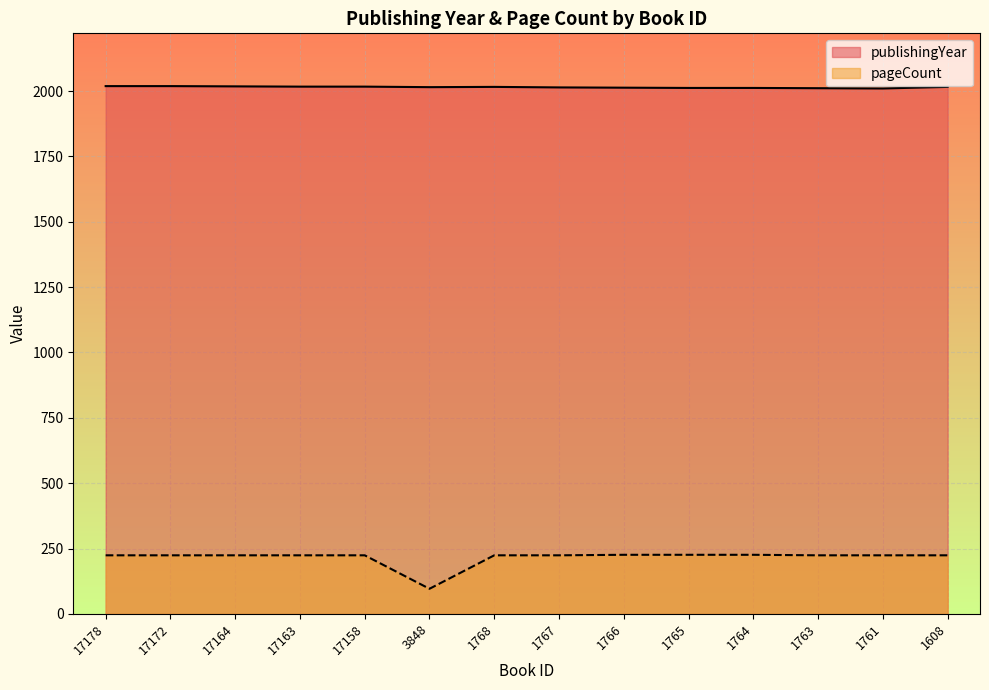

What is the value of the pageCount point at the 12th from the left?

224